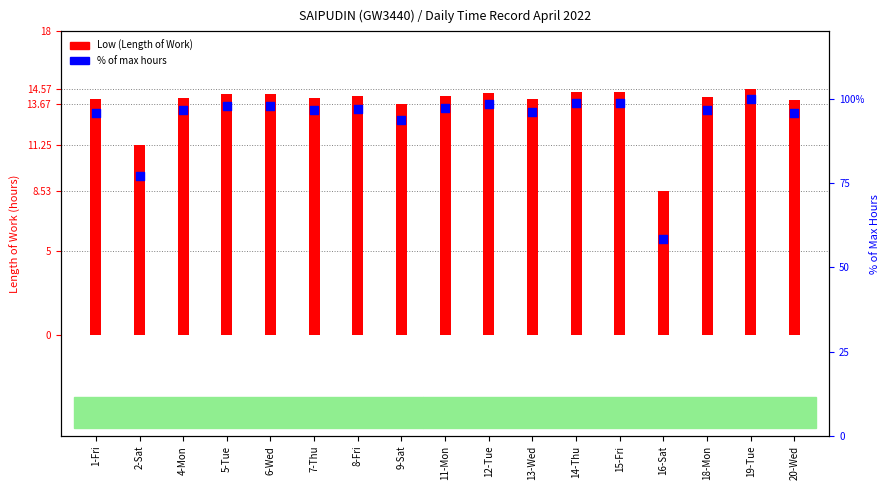

Which series reaches the maximum Y coordinate?

% of max hours